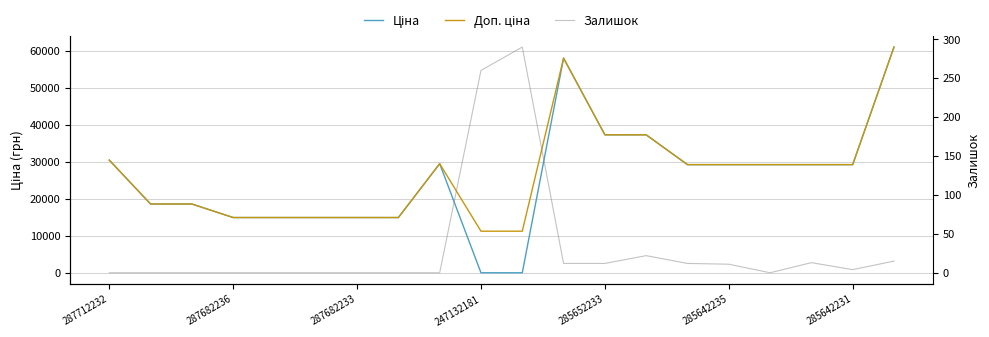

Which series has the largest total across all categories?

Доп. ціна